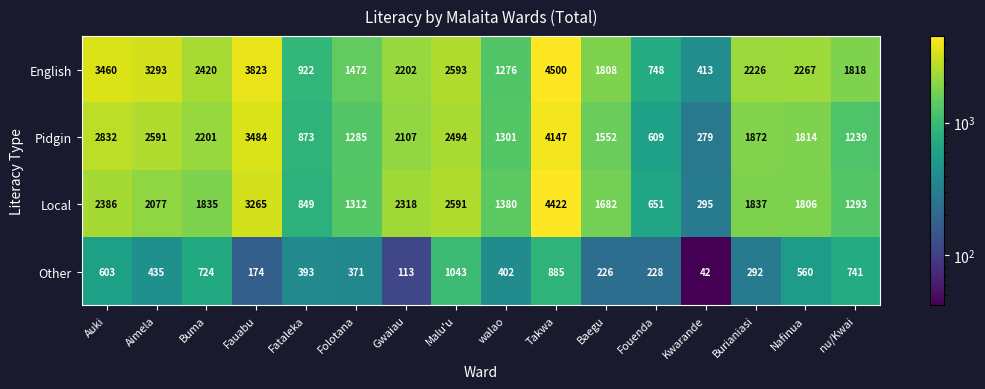

How many distinct data groups are displayed?

4